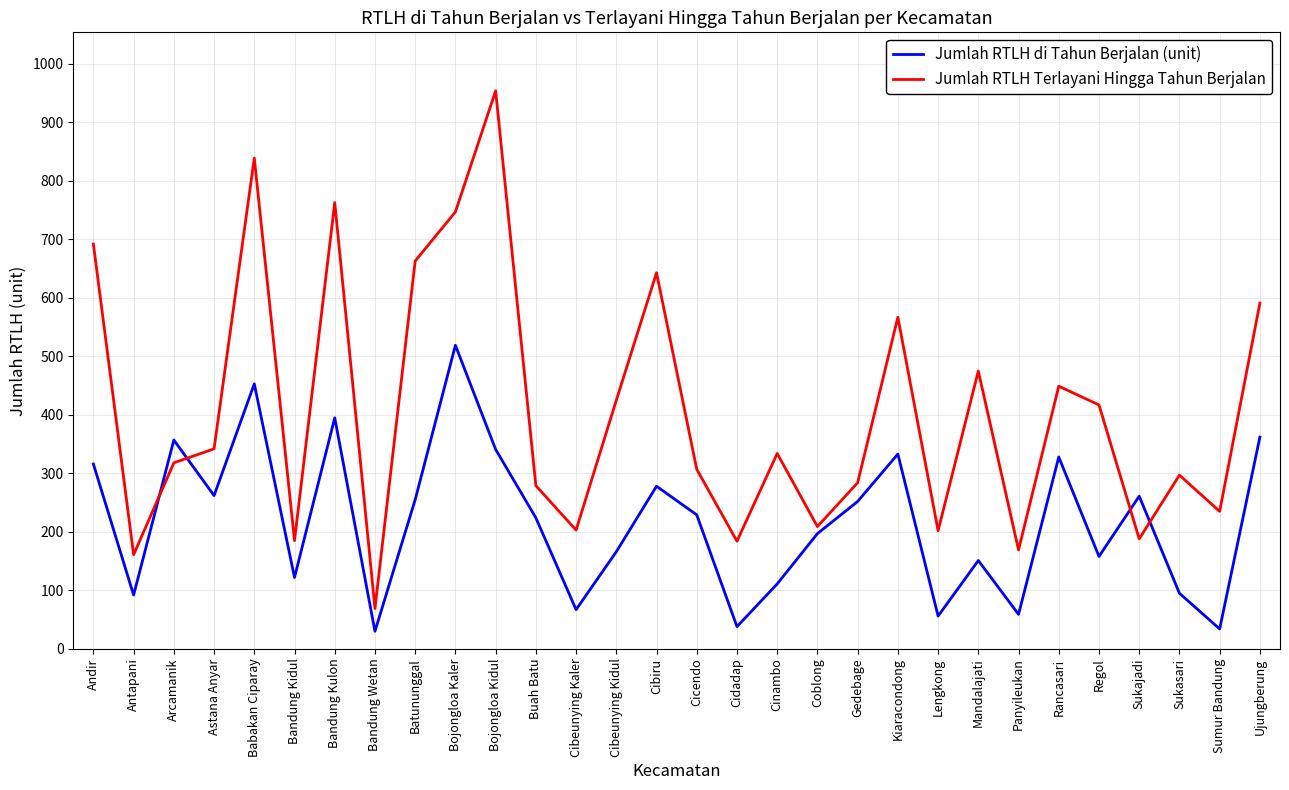

Rank the series at Bojongloa Kaler from lowest to highest value.

Jumlah RTLH di Tahun Berjalan (unit), Jumlah RTLH Terlayani Hingga Tahun Berjalan